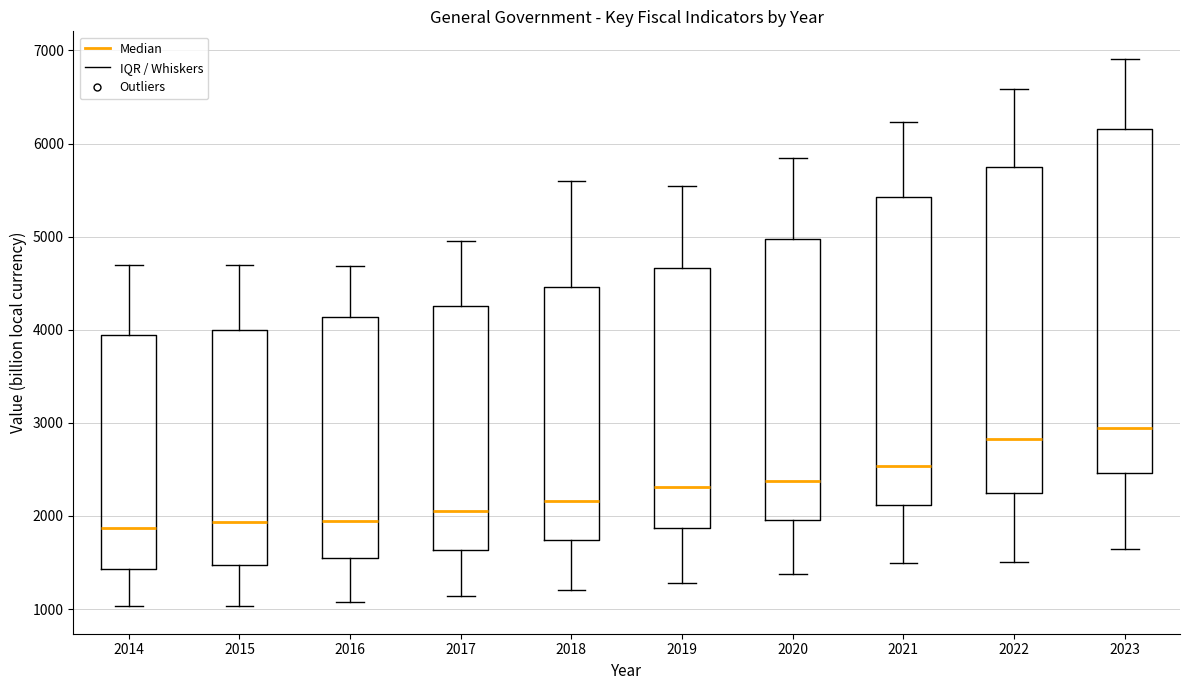

Where does the lower whisker of the box at x = 2018 end on the y-axis? The values are not printed on the chart, so give them approximately, as read against the axis.

1200